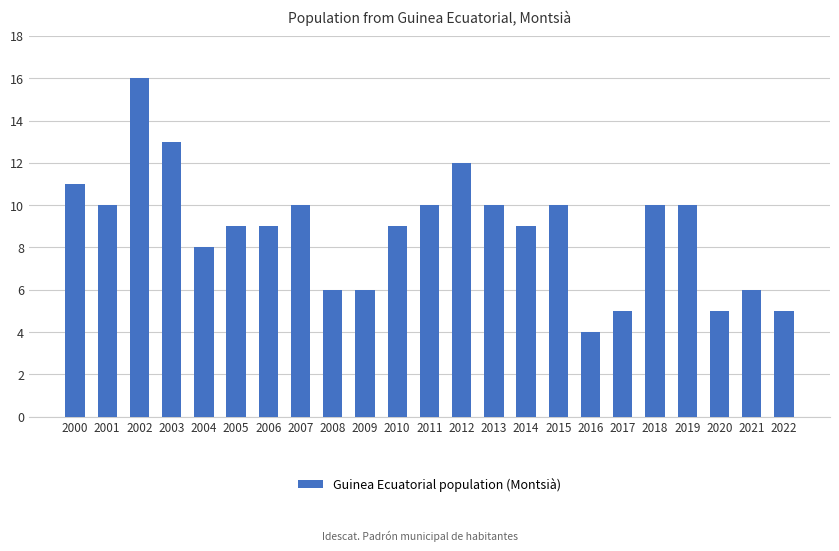

What is the sum of all values?

203